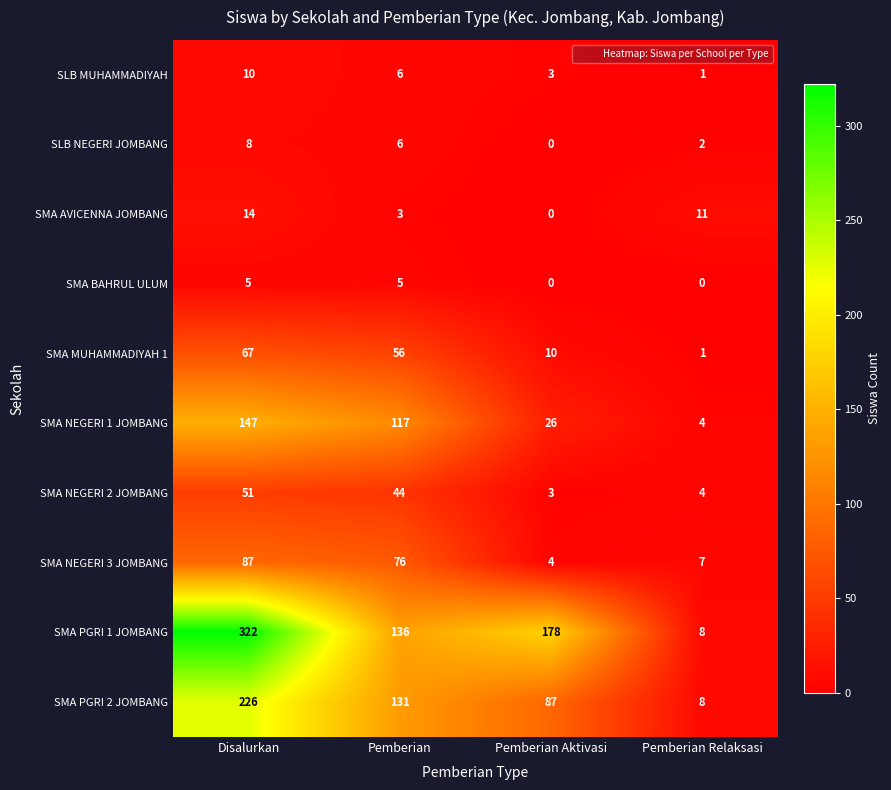

How many distinct data groups are displayed?

10